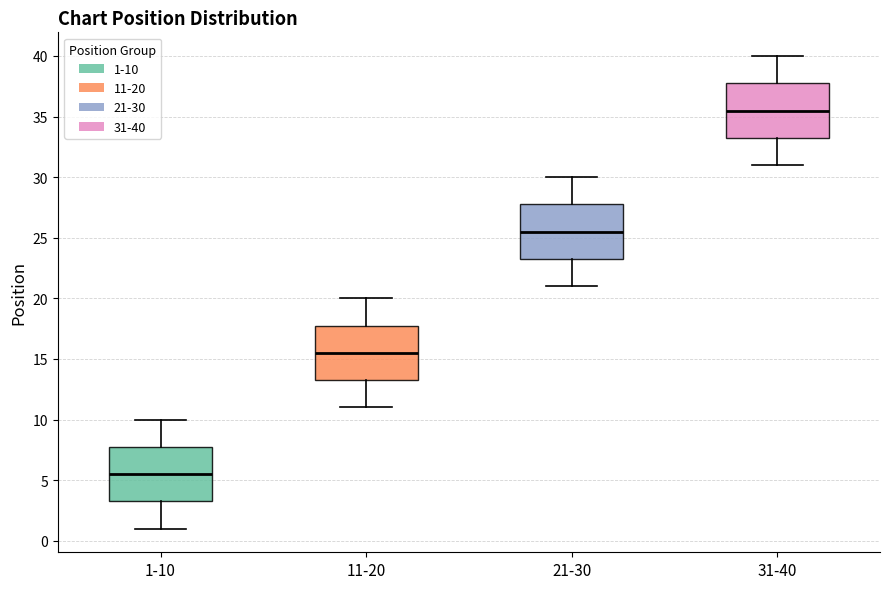

Reading left to right, read every box against the y-axis: the position of its median line, the range the box covers, and the ends of its whiskers. The values are not printed on the chart, so give them approximately, as read against the axis.

1-10: median 5.5, box 3.5 to 8.0, whiskers 1.0 to 10.0
11-20: median 15.5, box 13.5 to 18.0, whiskers 11.0 to 20.0
21-30: median 25.5, box 23.5 to 28.0, whiskers 21.0 to 30.0
31-40: median 35.5, box 33.5 to 38.0, whiskers 31.0 to 40.0